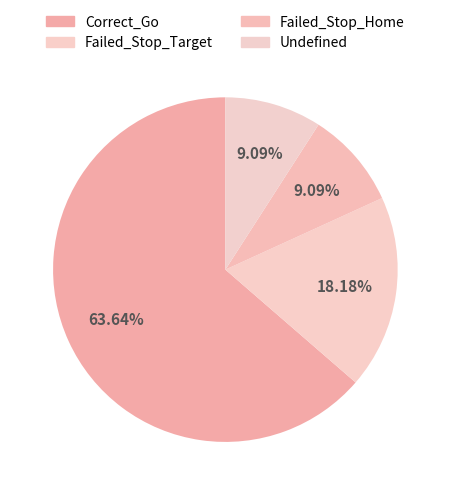

Combined, do Failed_Stop_Home and Correct_Go account for over 50%?

Yes